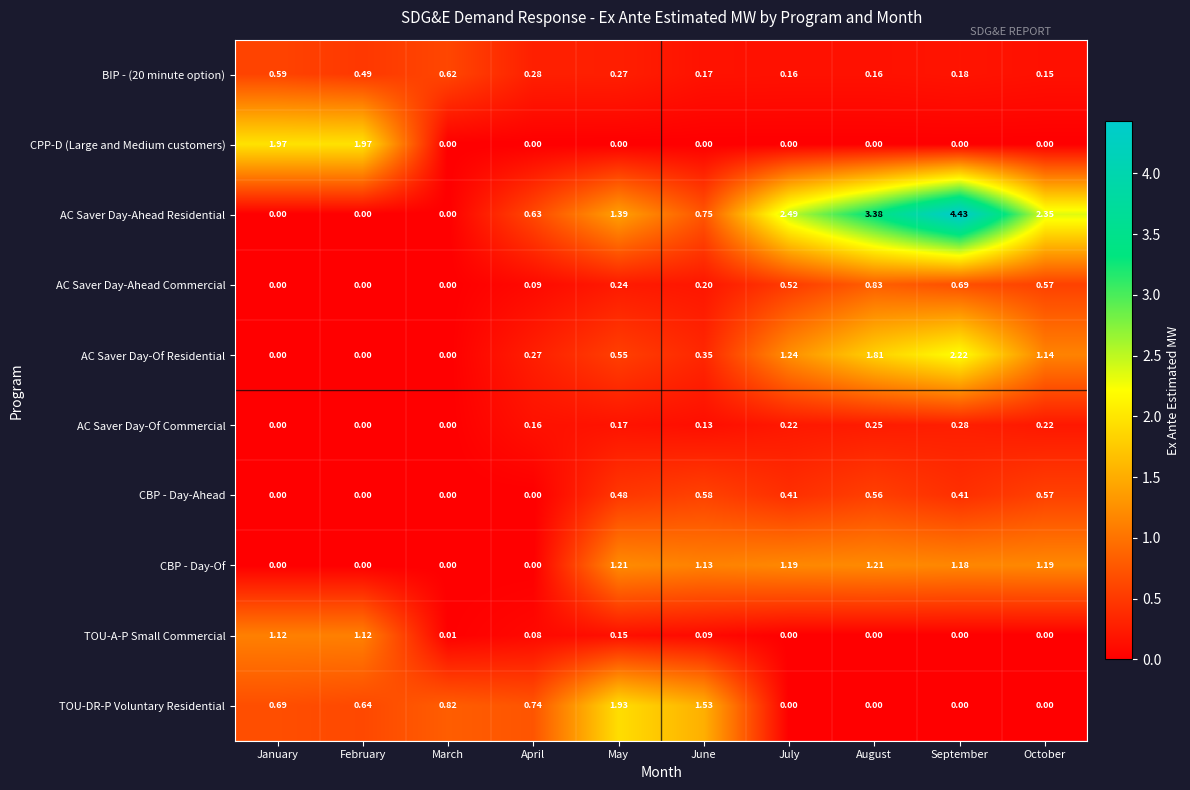

Which category has the highest value across all series?

September